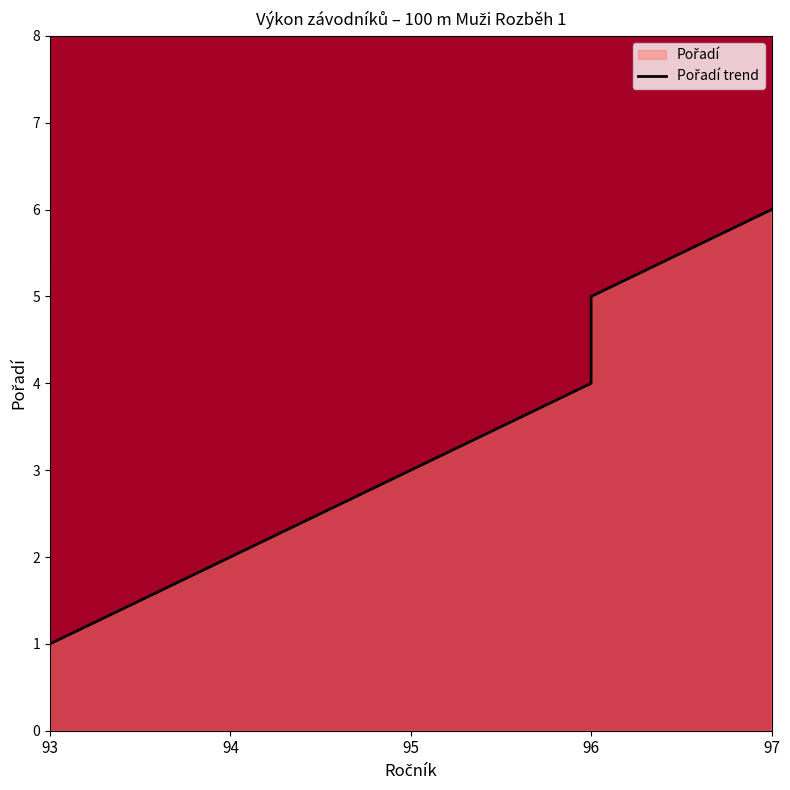

Count the values in the range 2 to 5.

4